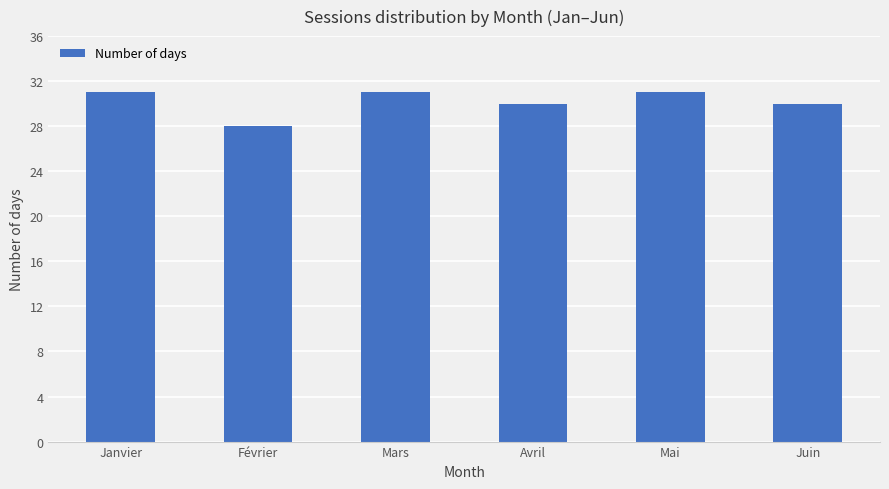

What value does the data have at Juin?

30